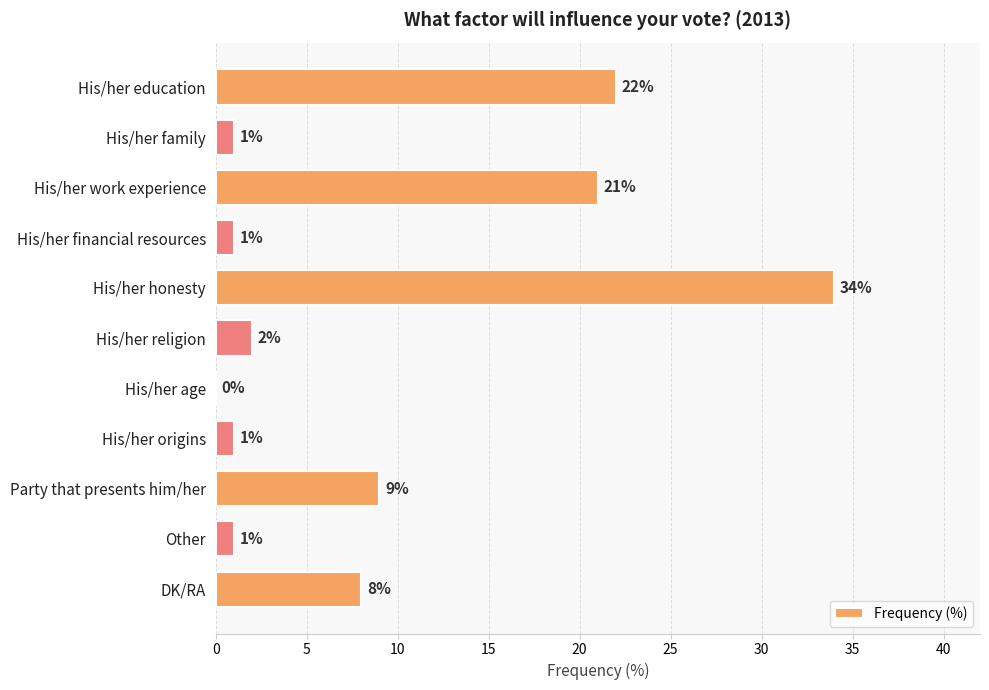

Count the number of data series in this chart.

1